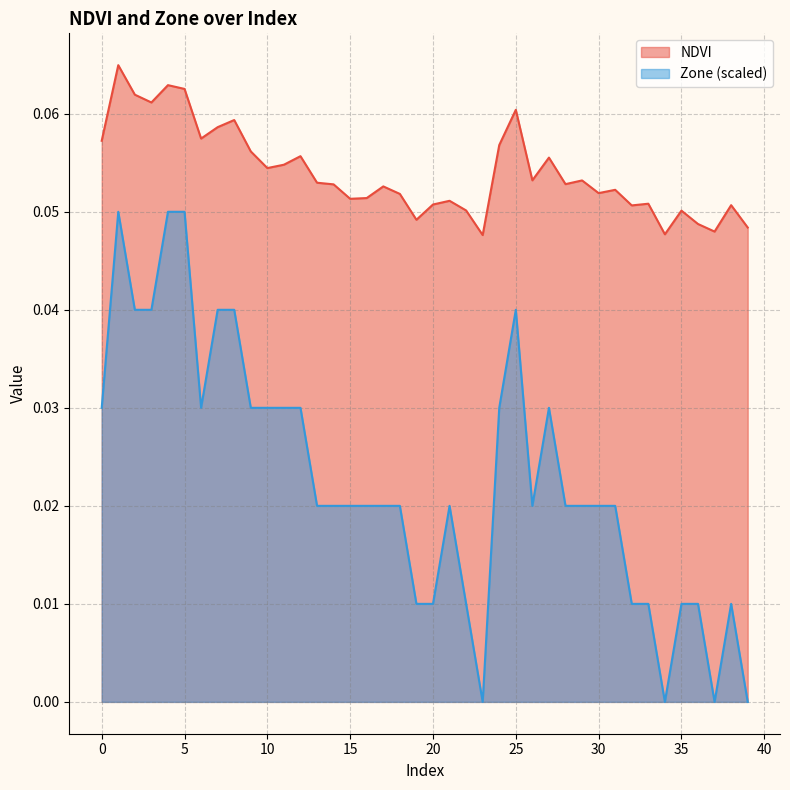

Where is the first local minimum for Zone?

6